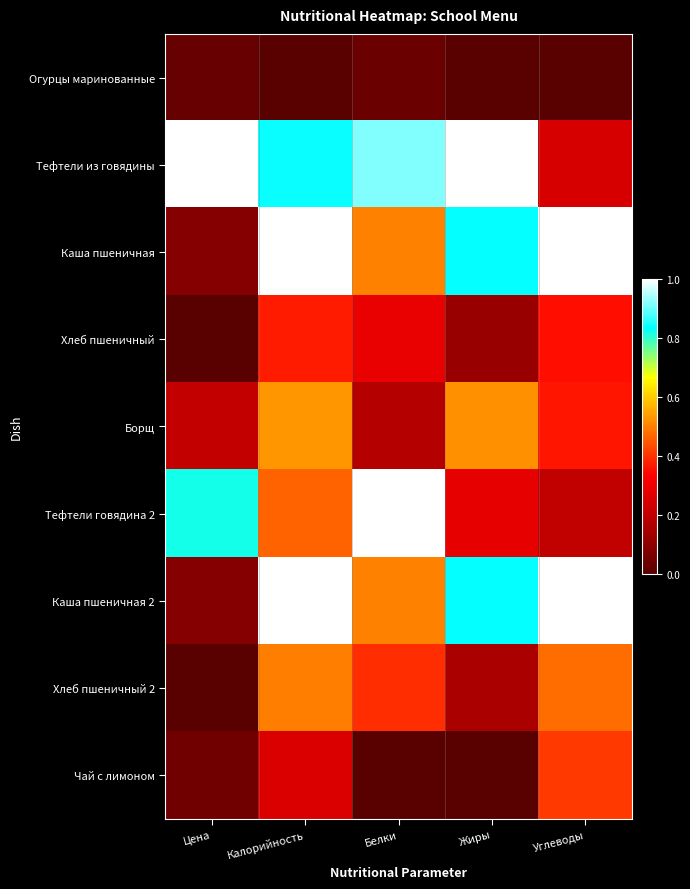

Between Цена and Белки, which is larger?

Белки